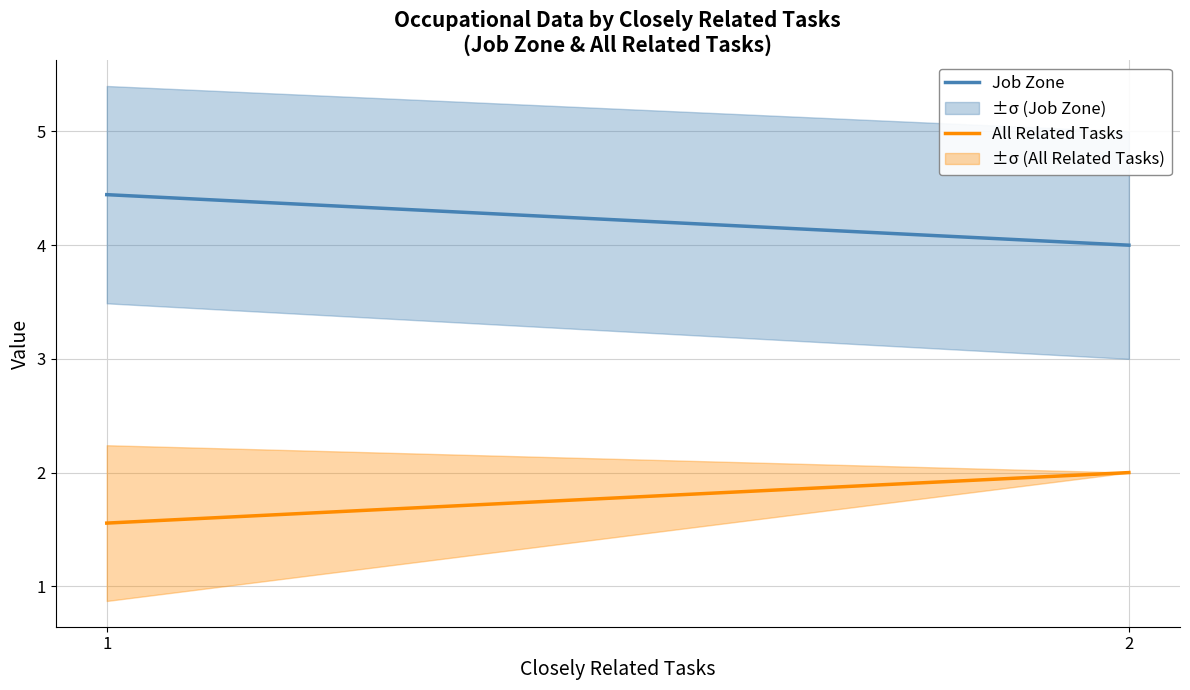

Reading right to left, transcribe all the data shown in this chart.

Job Zone: 2=4.0	1=4.4
All Related Tasks: 2=2.0	1=1.6